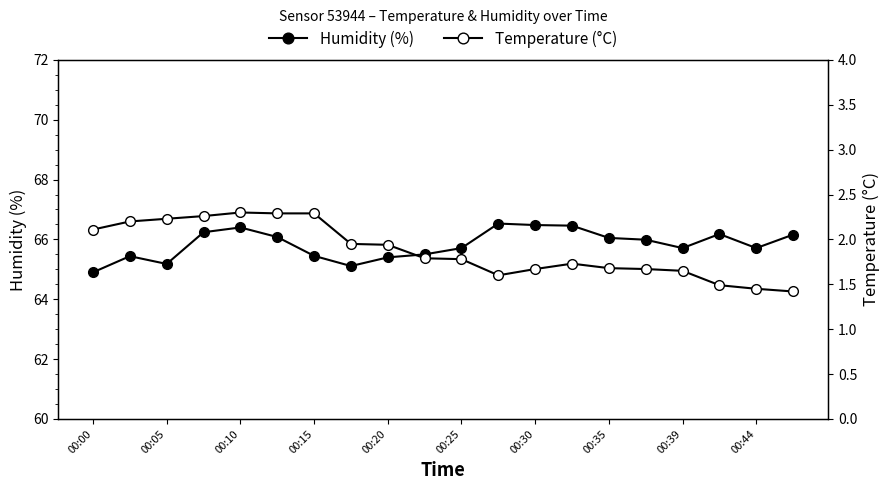

Reading left to right, what are all the values shown in this chart?

Humidity (%): 64.9	65.4	65.2	66.2	66.4	66.1	65.5	65.1	65.4	65.5	65.7	66.5	66.5	66.5	66.0	66.0	65.7	66.2	65.7	66.2
Temperature (°C): 2.1	2.2	2.2	2.3	2.3	2.3	2.3	1.9	1.9	1.8	1.8	1.6	1.7	1.7	1.7	1.7	1.6	1.5	1.4	1.4